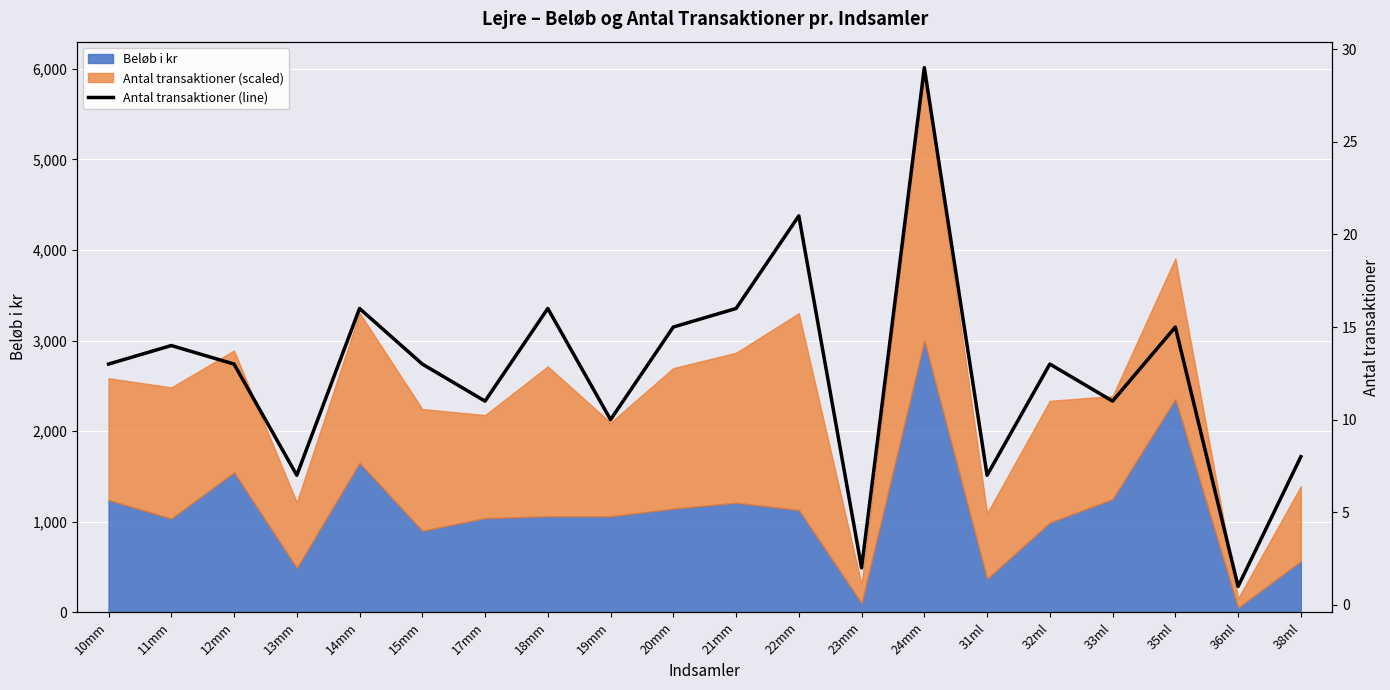

The chart shows a value of 5 at 13mm. True or false?

False